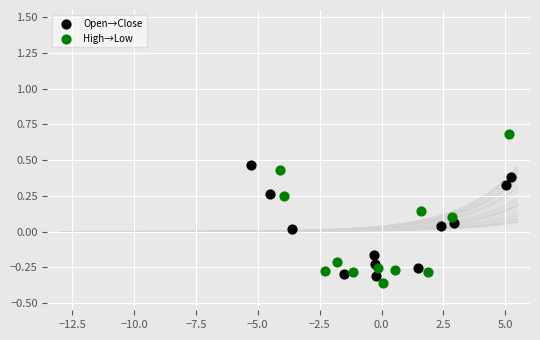

What are all the series names shown in the legend?

Open→Close, High→Low